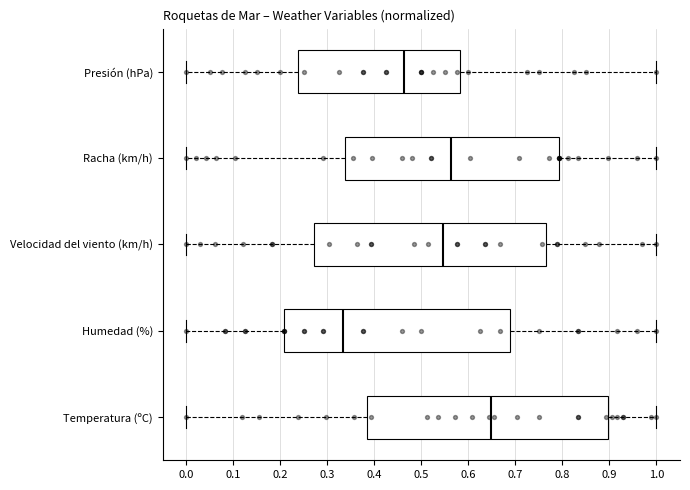

Reading bottom to top, transcribe this box plot: for each box, give where its median line is, the range the box spans, and where its two whiskers end, as read against the x-axis. The values are not printed on the chart, so give them approximately, as read against the axis.

Temperatura (ºC): median 0.65, box 0.38 to 0.90, whiskers 0.00 to 1.00
Humedad (%): median 0.33, box 0.21 to 0.69, whiskers 0.00 to 1.00
Velocidad del viento (km/h): median 0.55, box 0.27 to 0.77, whiskers 0.00 to 1.00
Racha (km/h): median 0.56, box 0.34 to 0.79, whiskers 0.00 to 1.00
Presión (hPa): median 0.46, box 0.24 to 0.58, whiskers 0.00 to 1.00